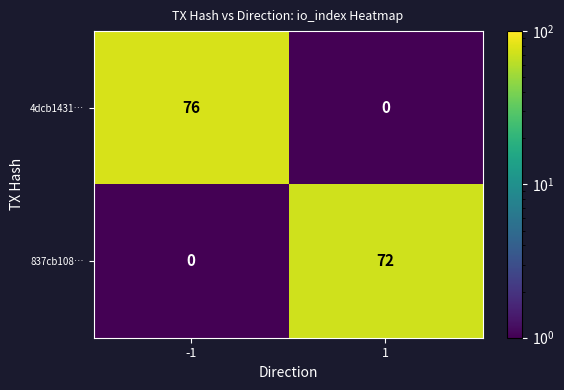

Between -1 and 1, which series saw the biggest shift?

4dcb1431…